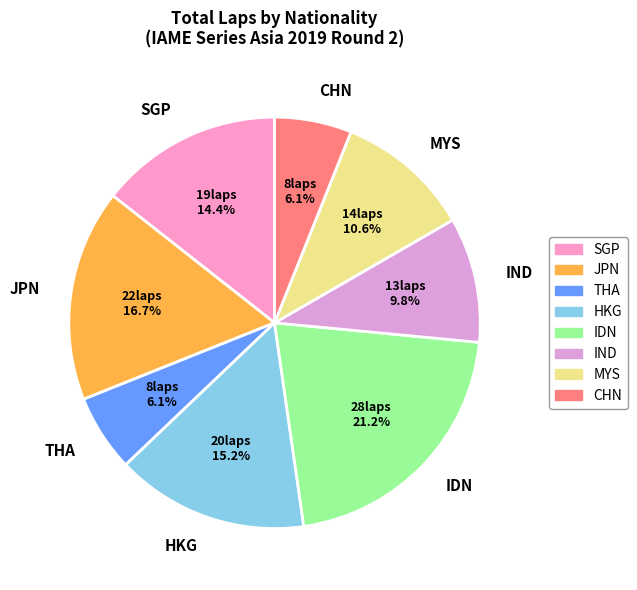

To the nearest percent, what portion does IND represent?

10%